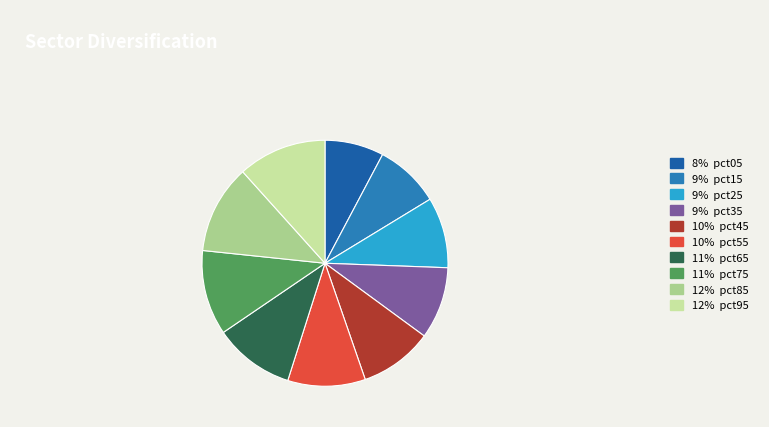

How many slices are in this pie chart?

10